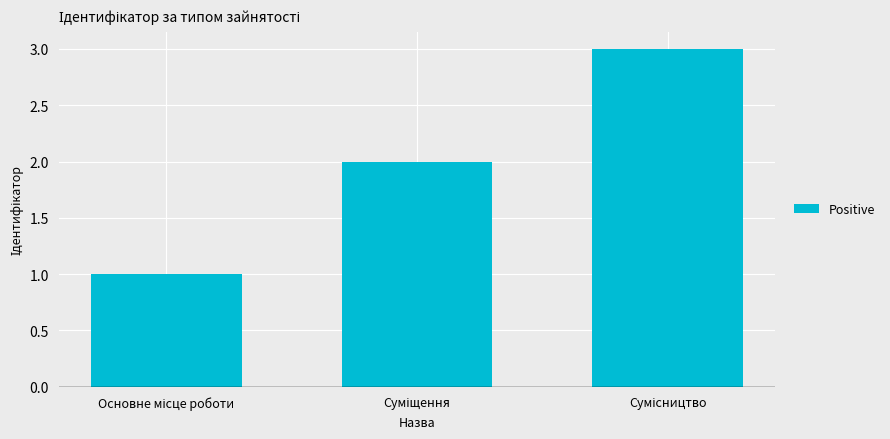

Approximately how many times larger is the value at Суміщення compared to Основне місце роботи?

2.0